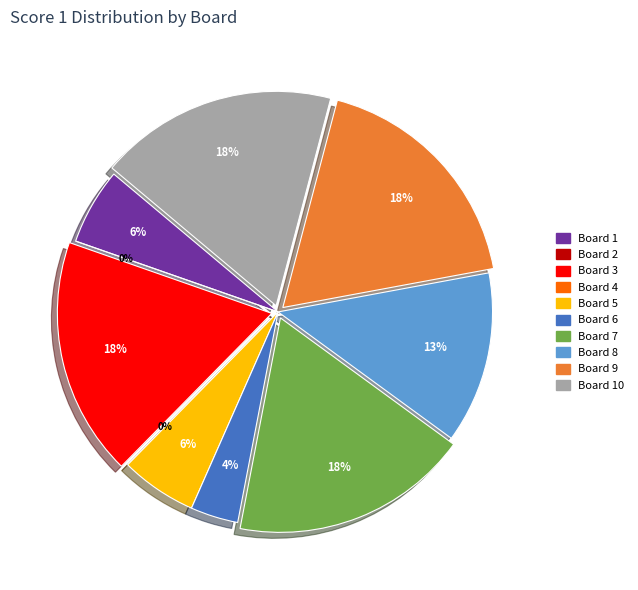

What is the largest slice in the pie chart?

Board 3